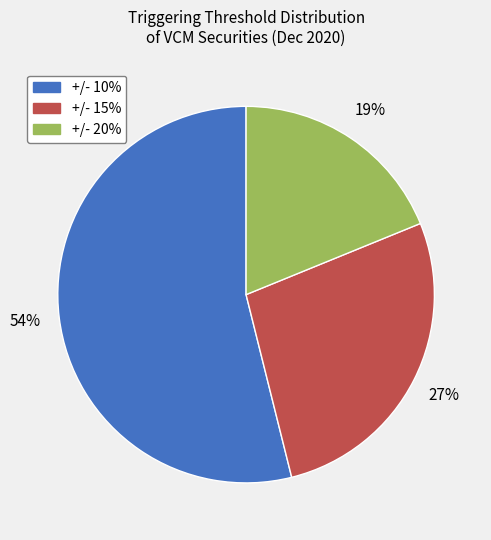

Is there any slice that represents more than half of the pie?

Yes